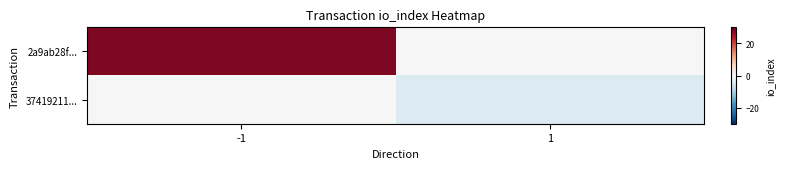

Which series has the widest spread of values?

2a9ab28f...